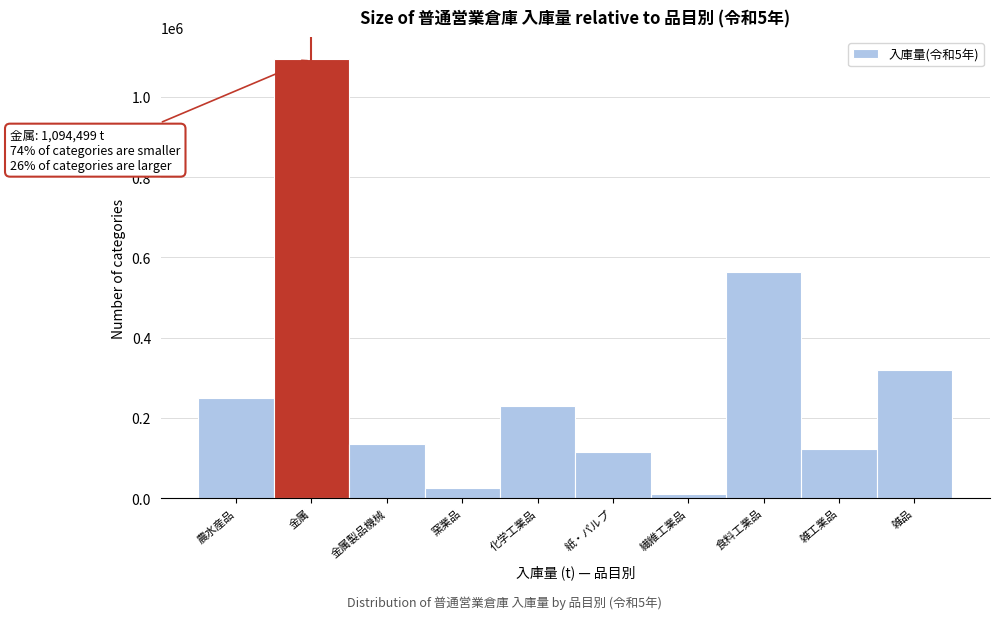

Reading right to left, what are all the values shown in this chart?

雑品=318630	雑工業品=122541	食料工業品=563951	繊維工業品=10695	紙・パルプ=113819	化学工業品=228432	窯業品=24332	金属製品機械=135297	金属=1094499	農水産品=248358